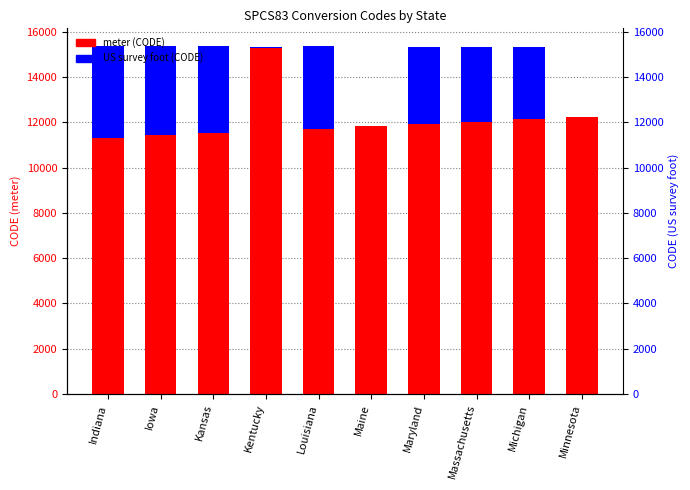

At Iowa, list the series in order from smallest to largest.

US survey foot (CODE), meter (CODE)